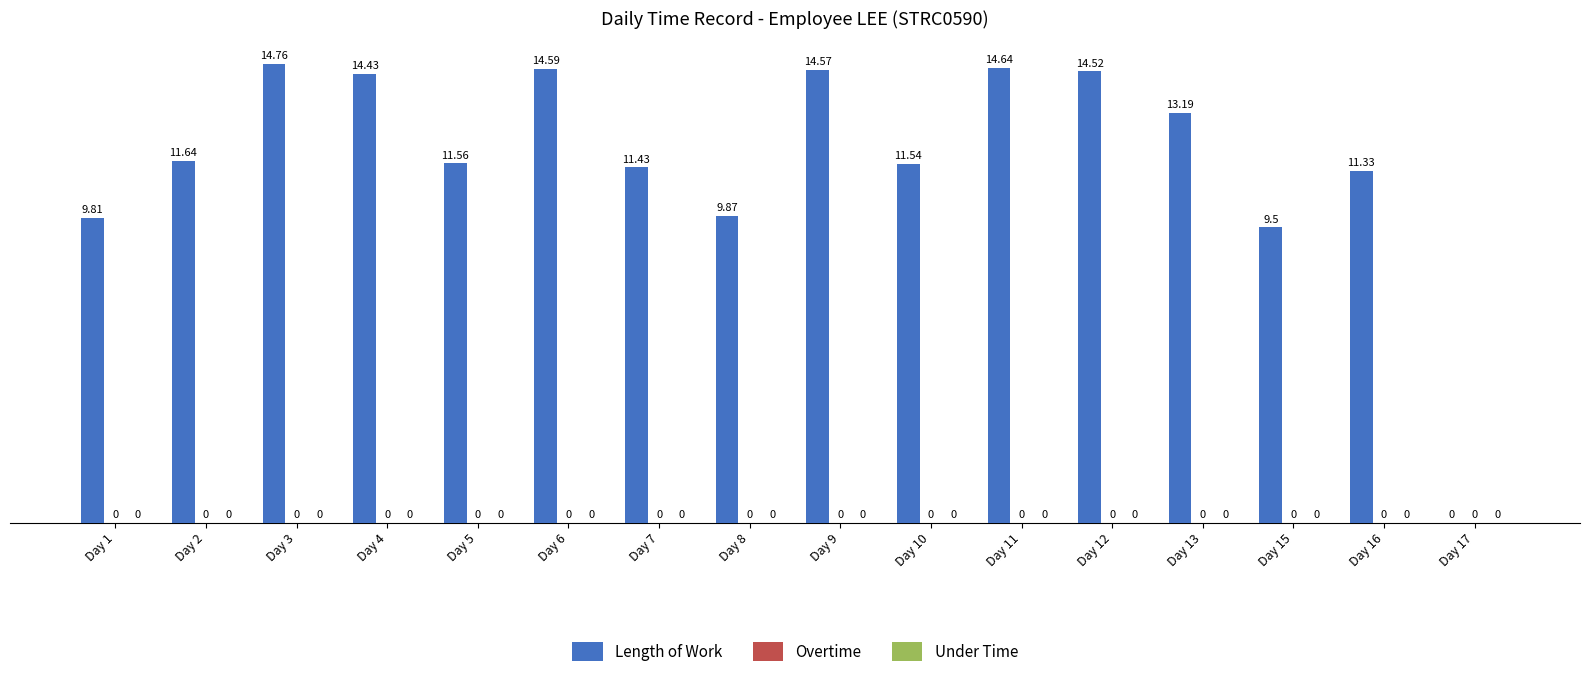

What is the sum of the values at Day 7 and Day 10?

23.0